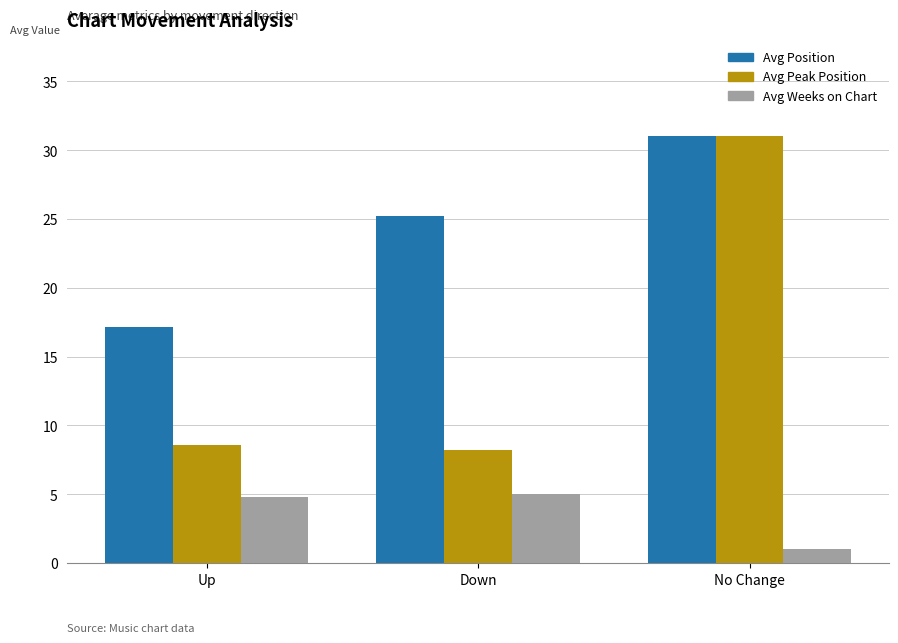

What is the difference between the maximum and minimum values in the Avg Position series?

13.9